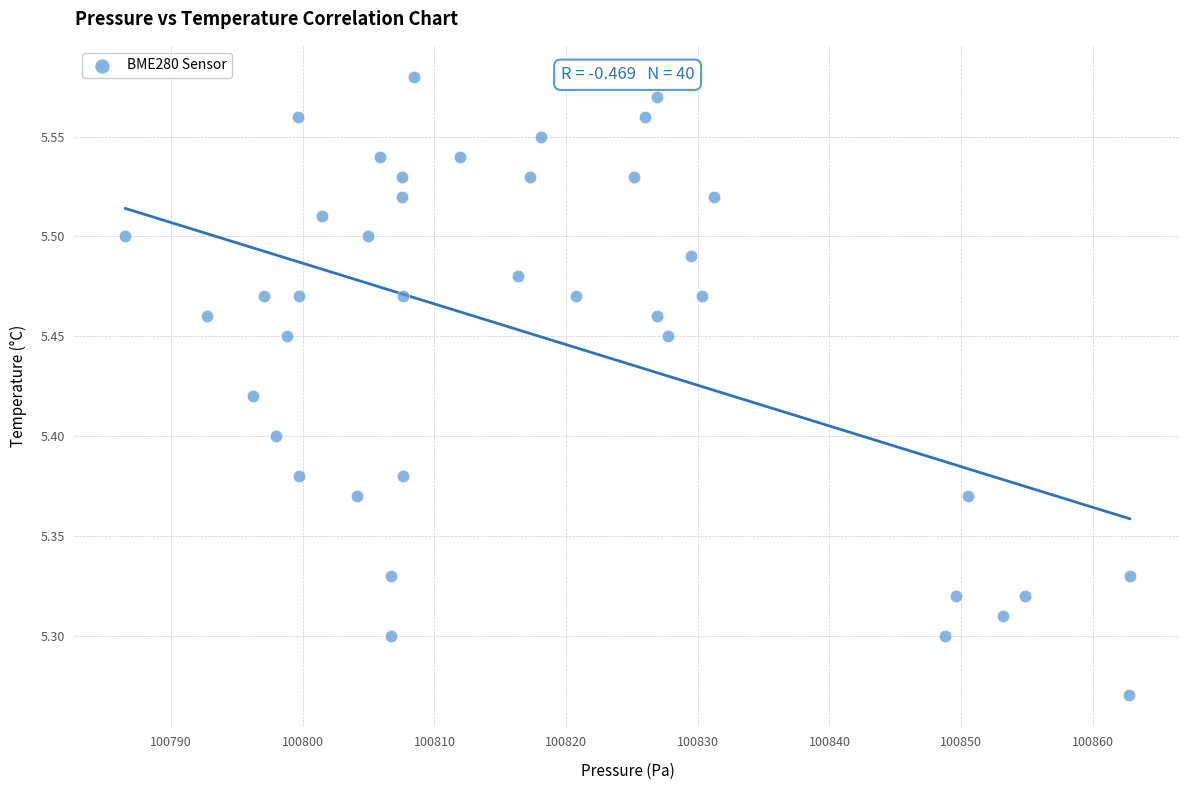

What is the range of Y values (max minus min)?

0.3